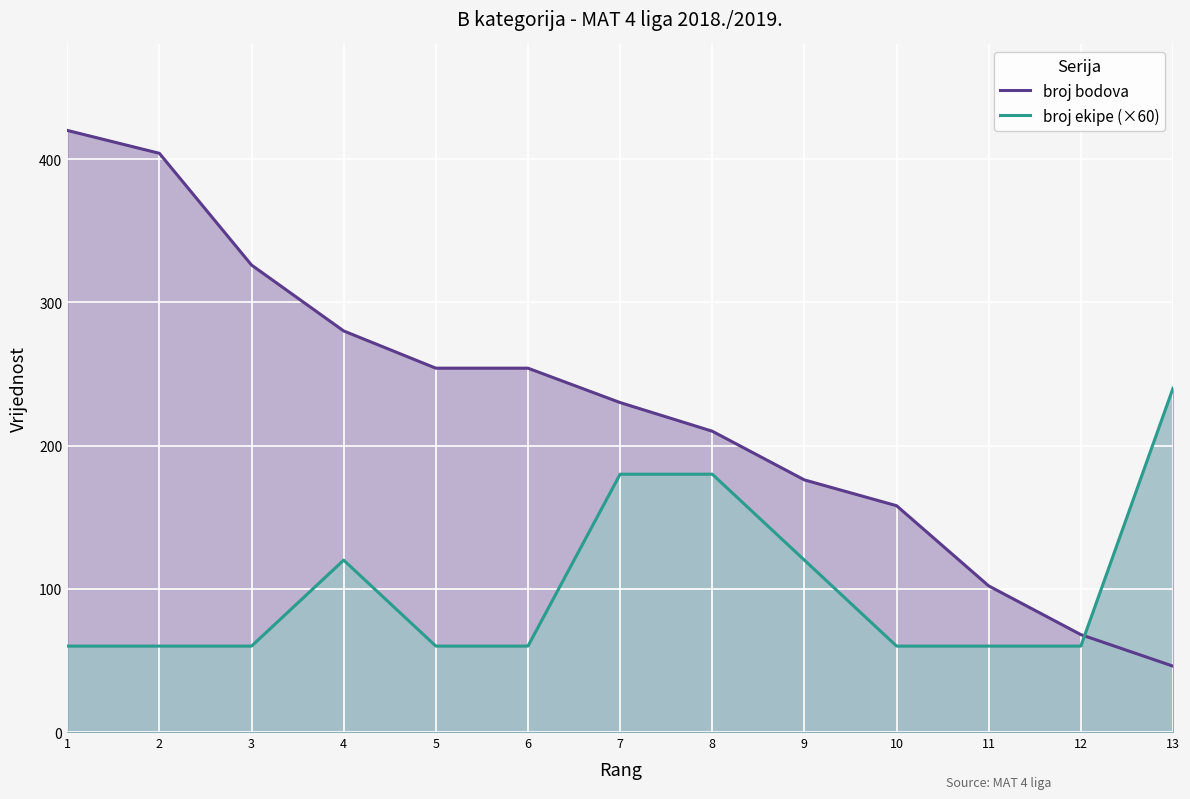

After their last crossing, which series has the higher values: broj ekipe (×60) or broj bodova?

broj ekipe (×60)